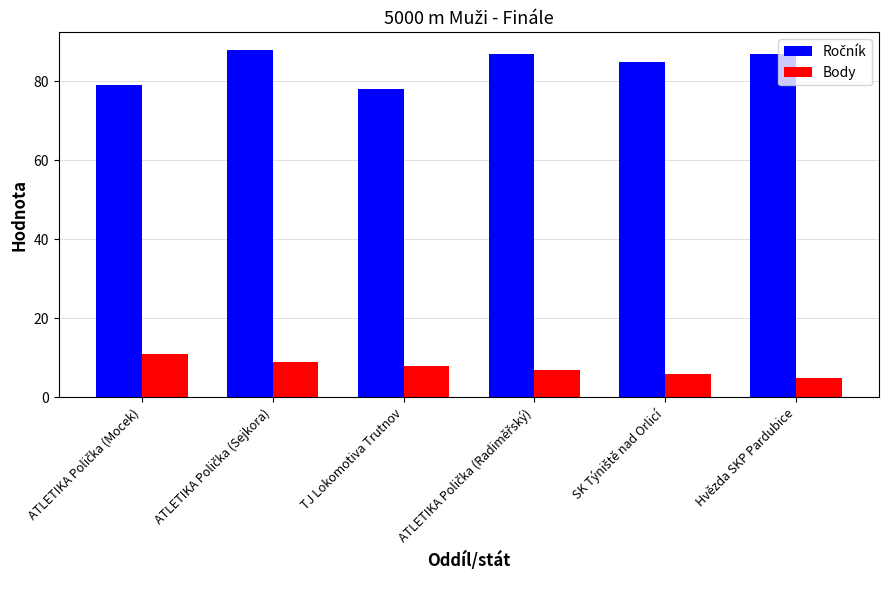

What is the difference between the maximum and minimum values in the Body series?

6